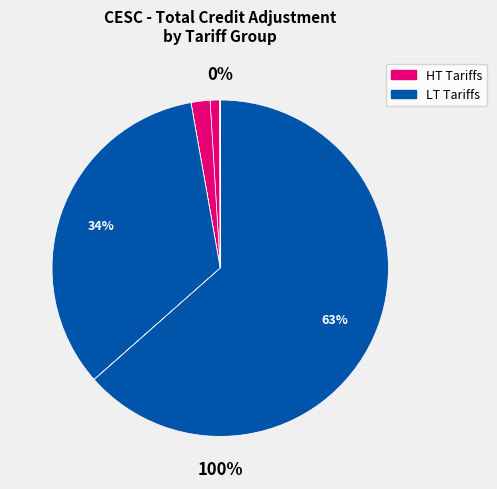

How many slices are in this pie chart?

9